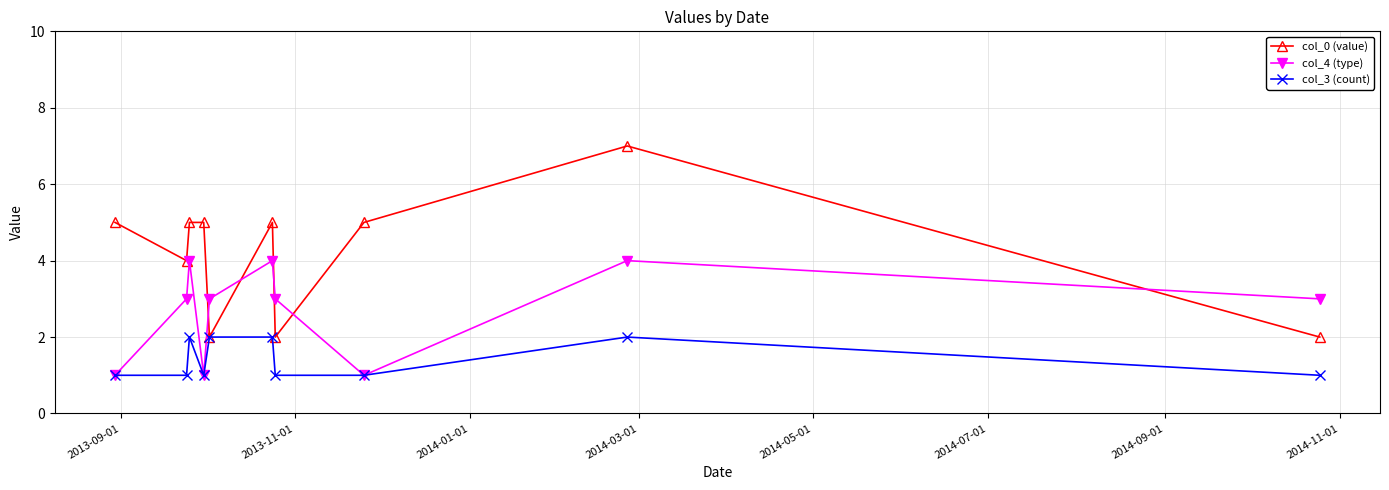

Which series has the largest total across all categories?

col_0 (value)